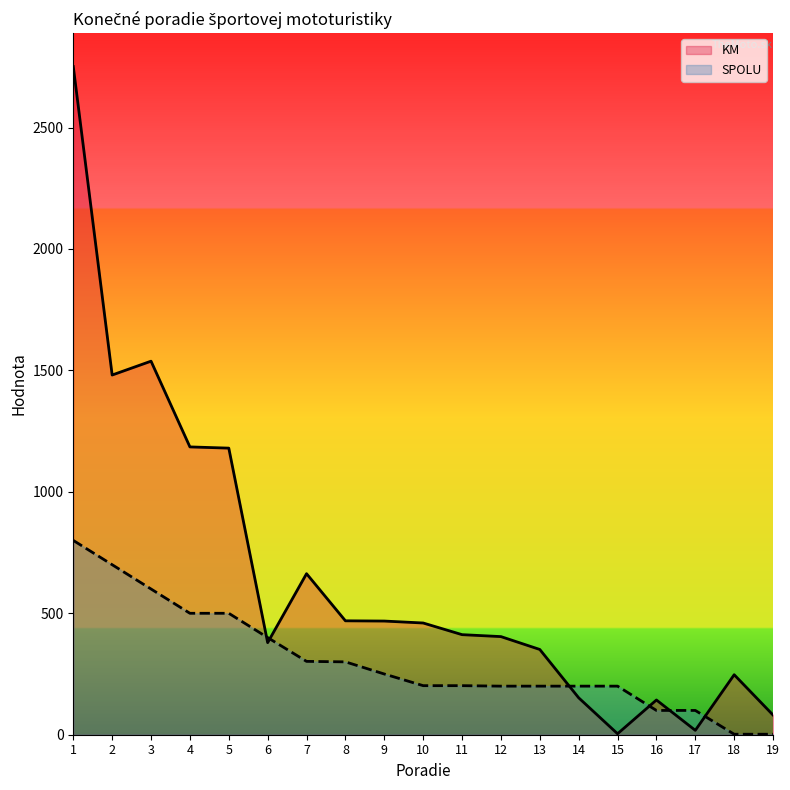

At which label does KM first exceed 412?

1